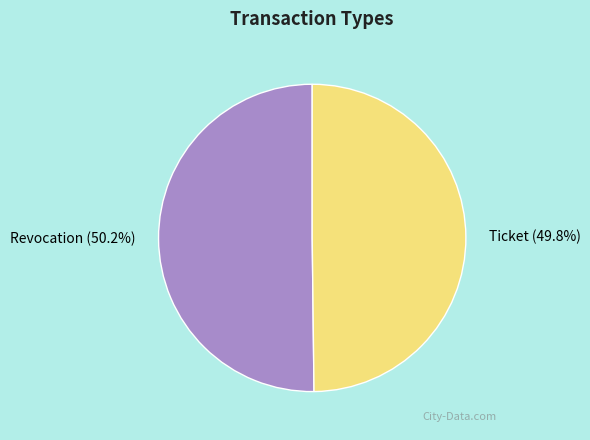

Approximately how many times larger is the value at Ticket compared to Revocation?

1.0